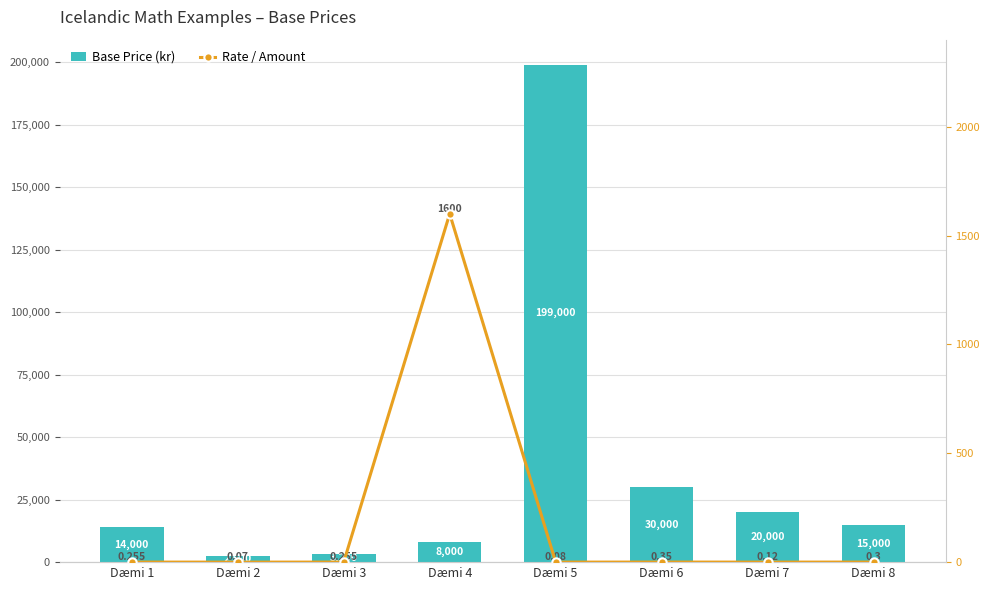

Which label corresponds to the largest value in the chart?

Dæmi 5